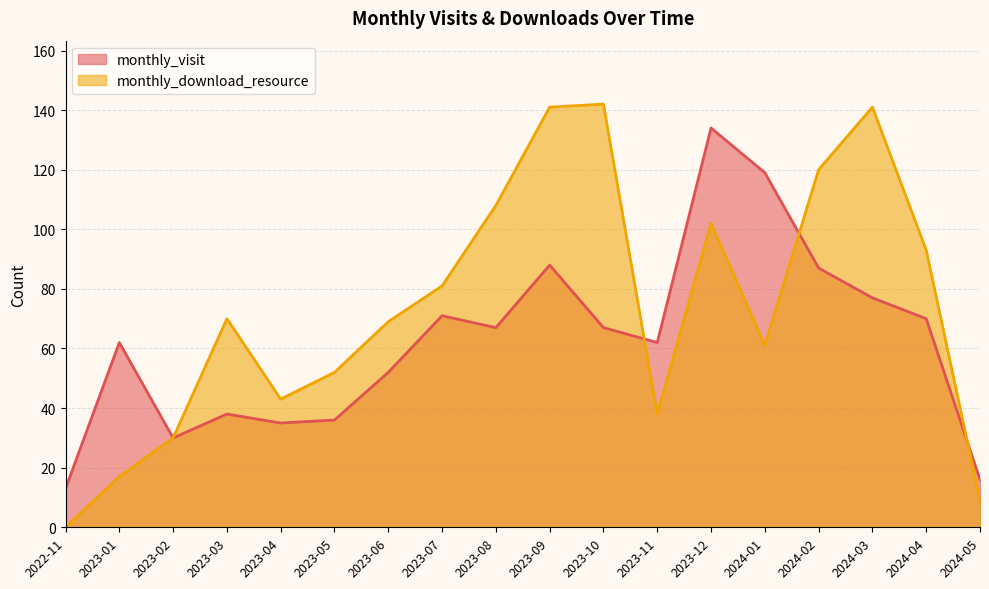

Reading left to right, list all the values displayed in this chart.

monthly_visit: 2022-11=13	2023-01=62	2023-02=30	2023-03=38	2023-04=35	2023-05=36	2023-06=52	2023-07=71	2023-08=67	2023-09=88	2023-10=67	2023-11=62	2023-12=134	2024-01=119	2024-02=87	2024-03=77	2024-04=70	2024-05=16
monthly_download_resource: 2022-11=0	2023-01=17	2023-02=30	2023-03=70	2023-04=43	2023-05=52	2023-06=69	2023-07=81	2023-08=108	2023-09=141	2023-10=142	2023-11=38	2023-12=102	2024-01=61	2024-02=120	2024-03=141	2024-04=93	2024-05=9